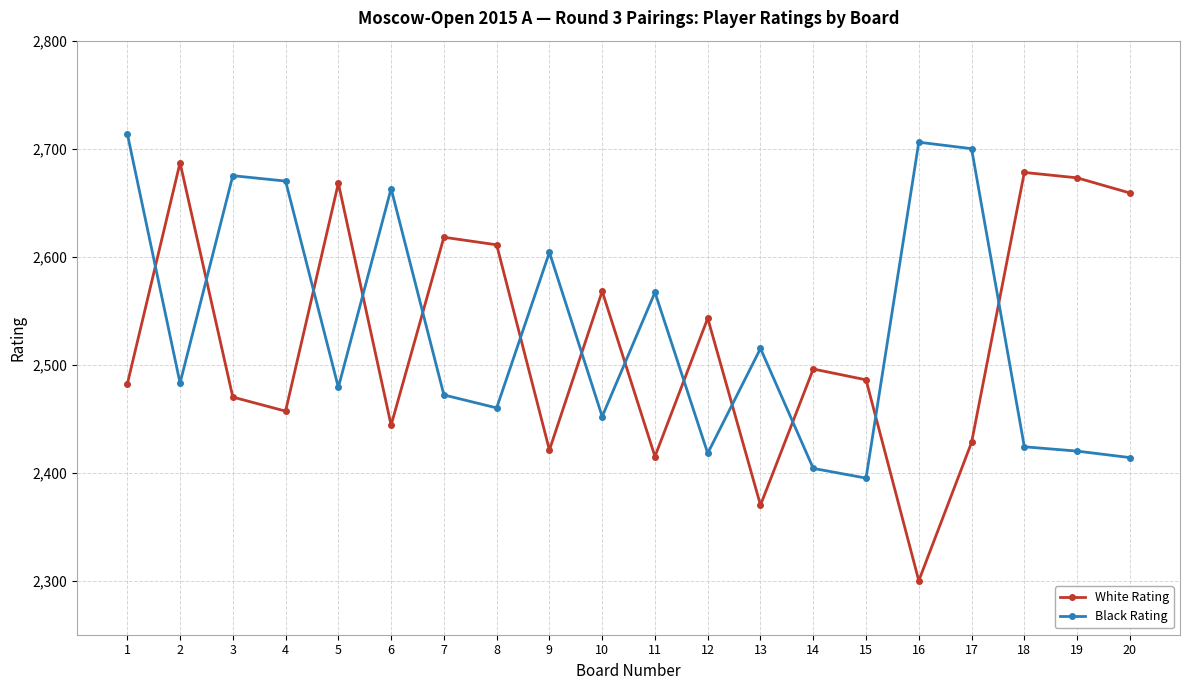

What is the difference between the highest and lowest values at 20?

245